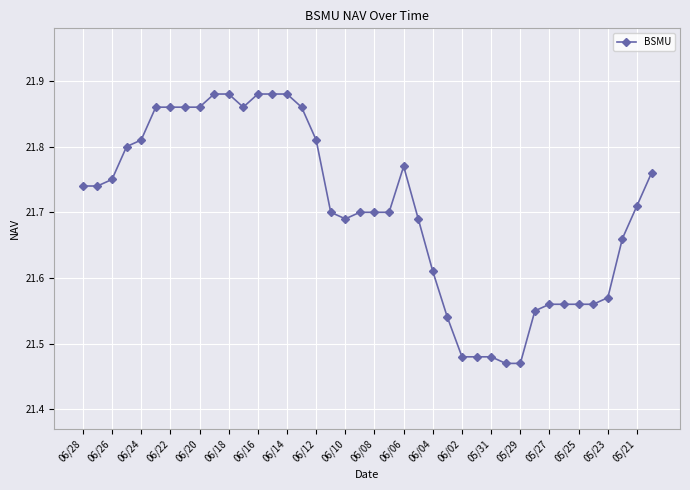

True or false: the data has more than 0 interior local peaks.

True